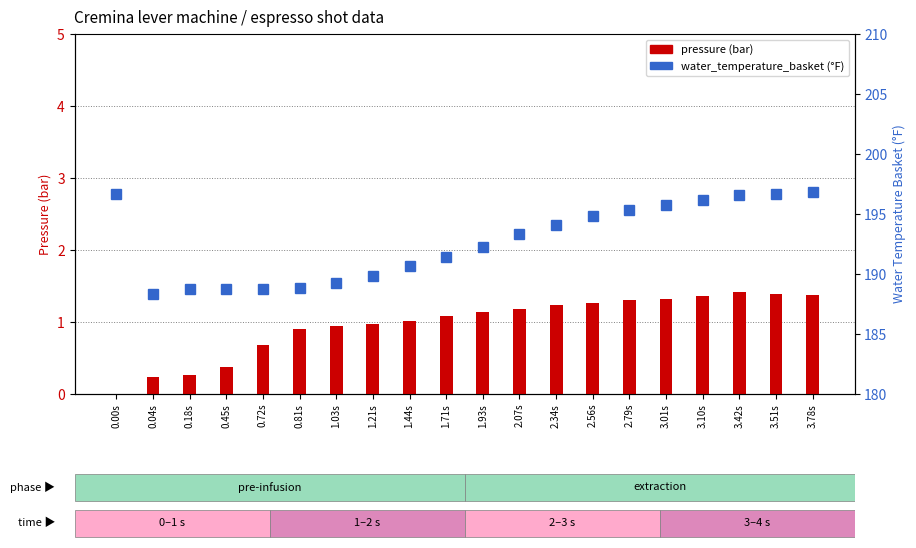

What is the difference between the water_temperature_basket values at 0.72s and 3.42s?

7.8